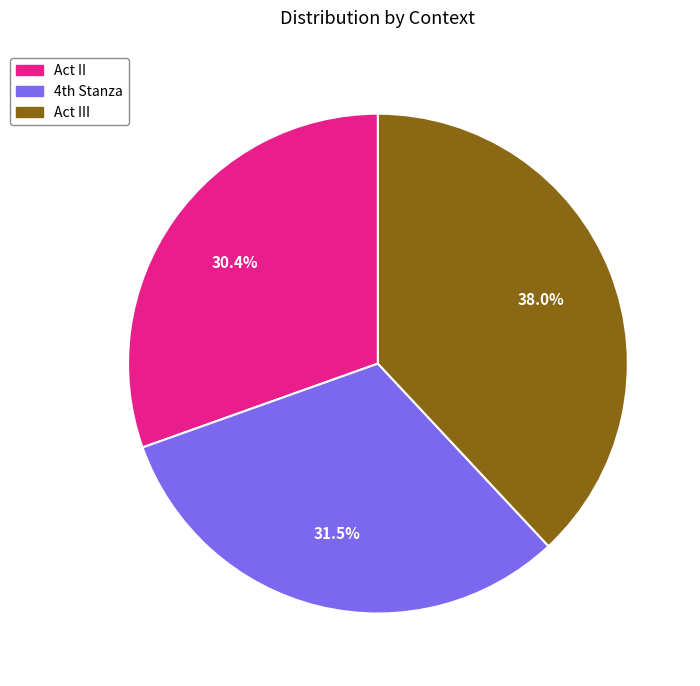

Does Act II represent more than half of the total?

No